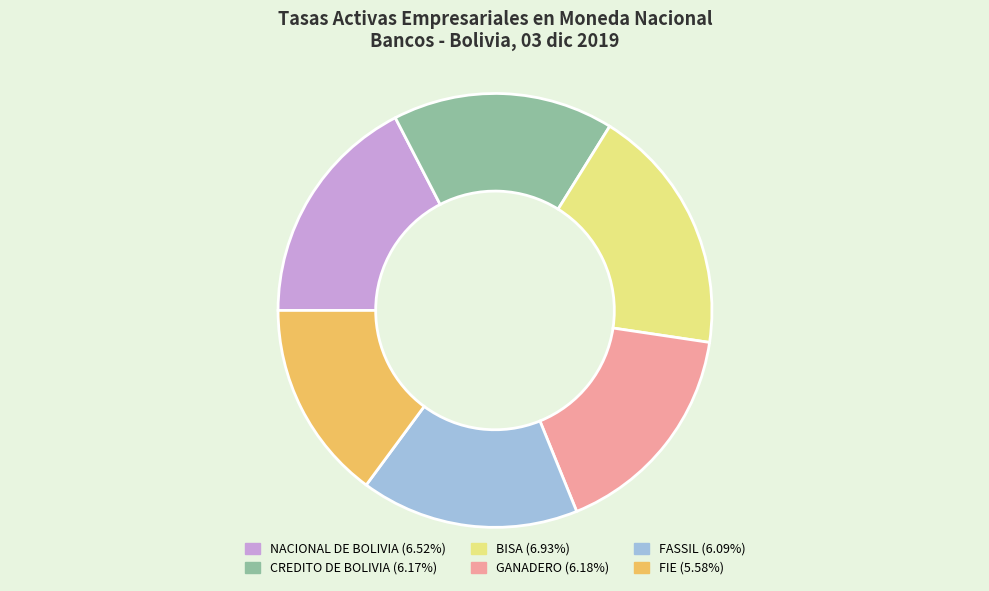

Which category has the biggest portion of the pie?

BISA